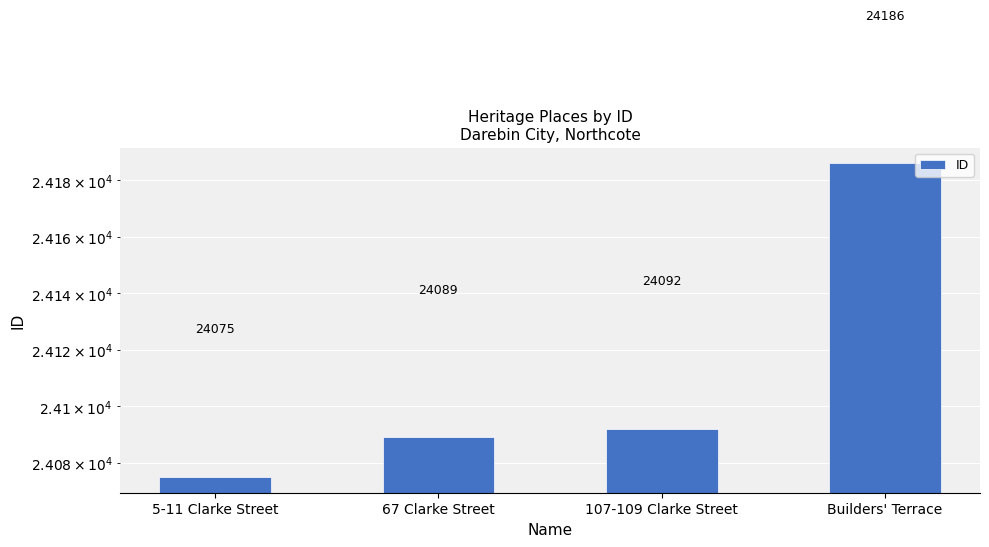

What is the sum of the values at Builders' Terrace and 67 Clarke Street?

48275